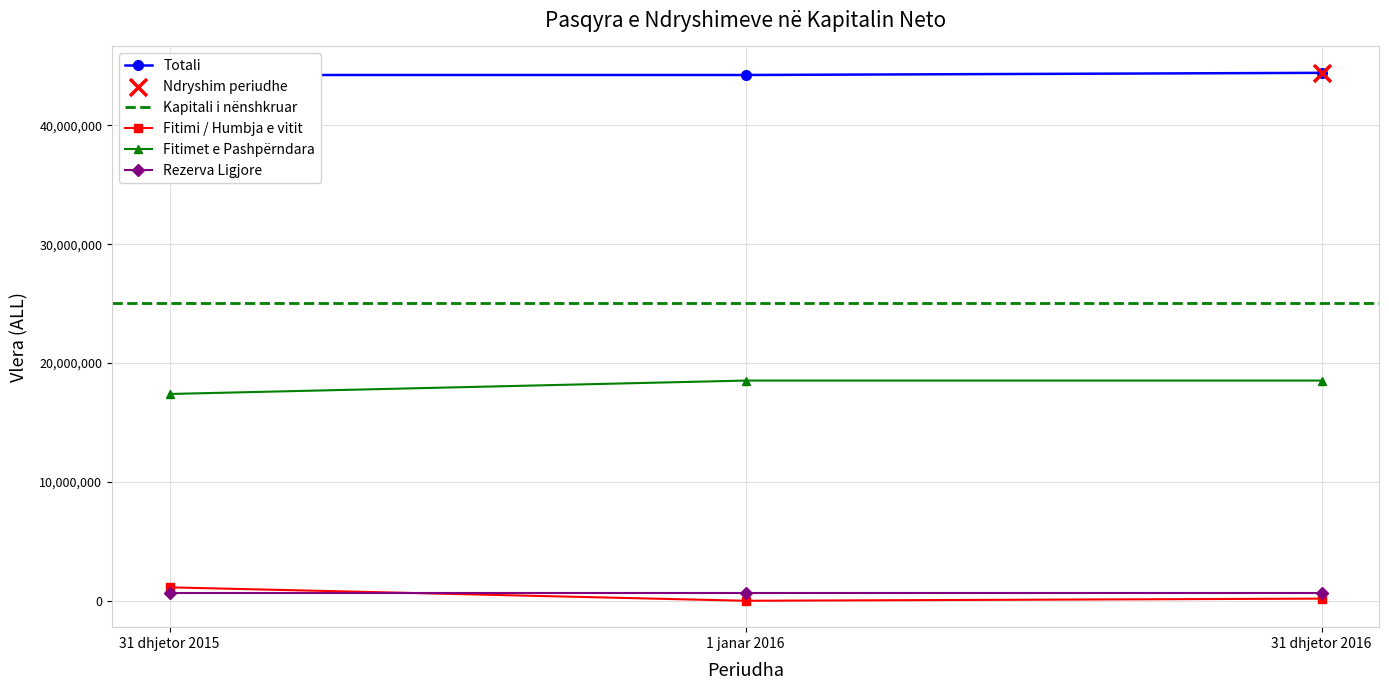

Which series has the largest Y range (max minus min)?

Fitimi / Humbja e vitit